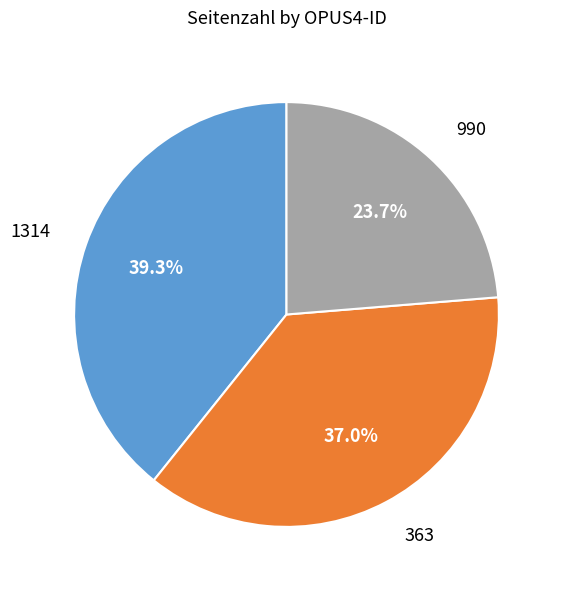

To the nearest percent, what portion does 1314 represent?

39%